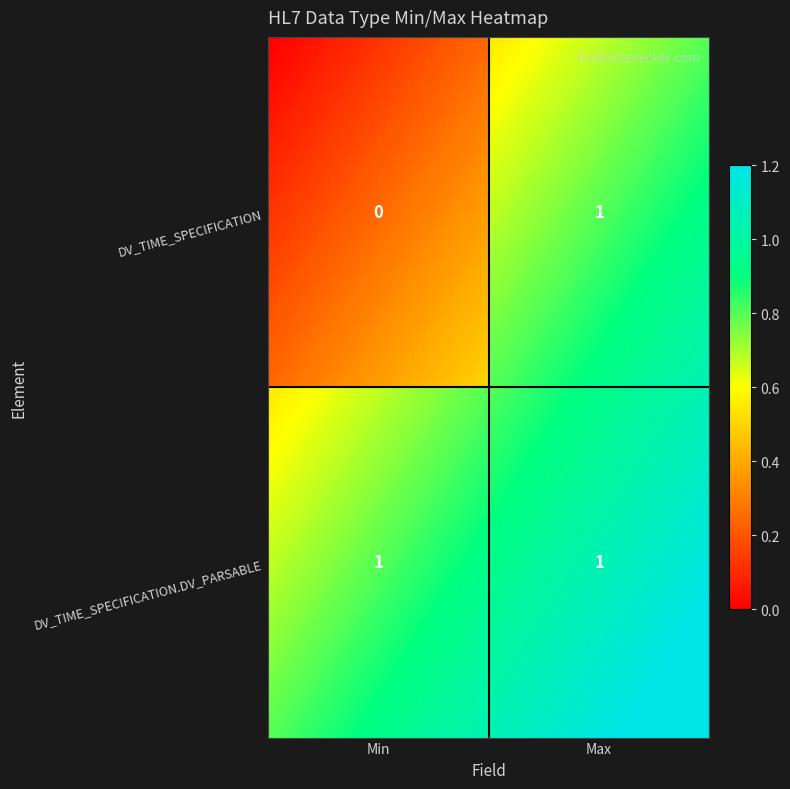

Reading left to right, list all the values displayed in this chart.

DV_TIME_SPECIFICATION: 0	1
DV_TIME_SPECIFICATION.DV_PARSABLE: 1	1